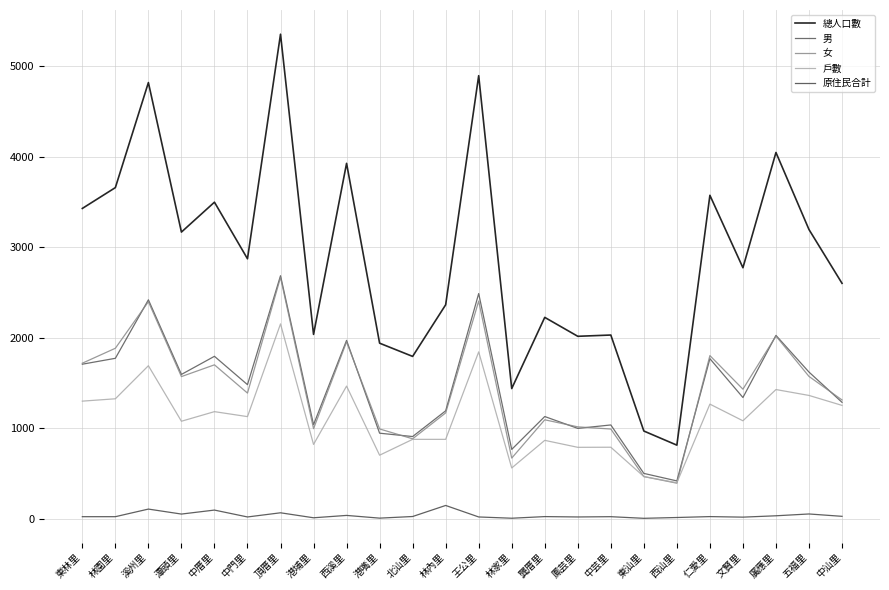

At 西汕里, list the series in order from smallest to largest.

原住民合計, 女, 戶數, 男, 總人口數